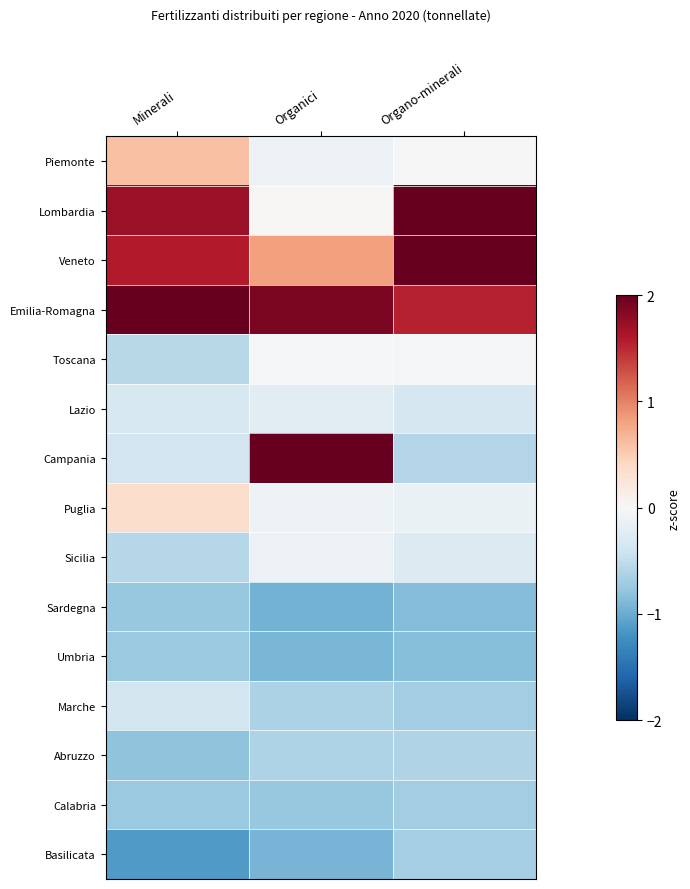

Rank the series at Minerali from lowest to highest value.

Basilicata, Abruzzo, Sardegna, Umbria, Calabria, Sicilia, Toscana, Campania, Marche, Lazio, Puglia, Piemonte, Veneto, Lombardia, Emilia-Romagna